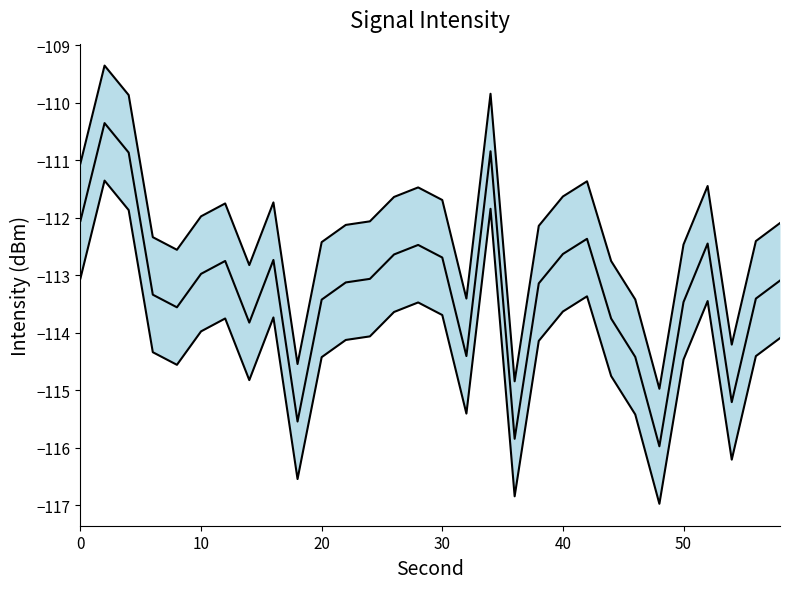

True or false: intensity_mid has a value of -48.0 at 30.

False